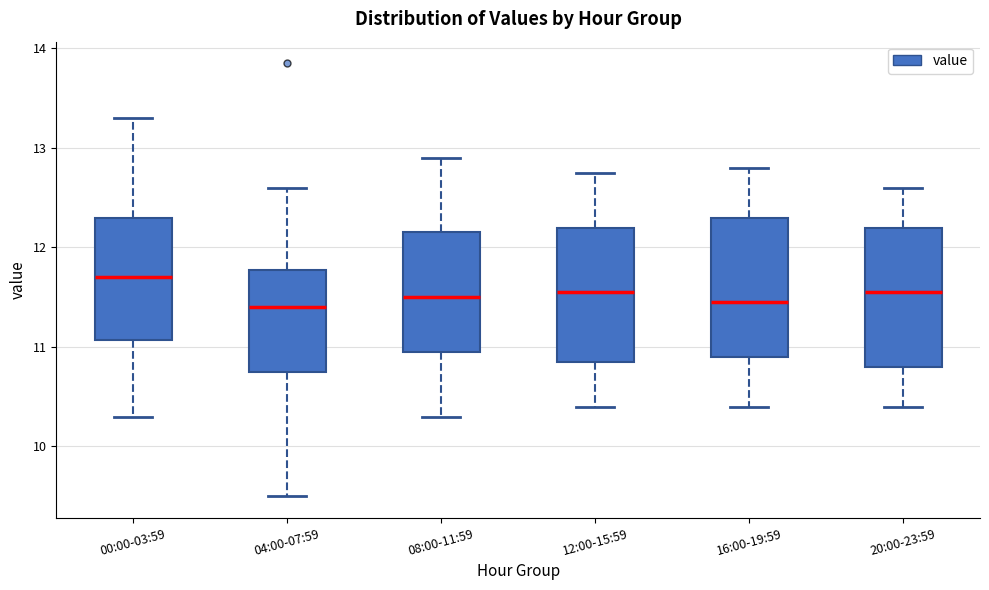

Where is the upper edge of the box for 04:00-07:59 on the y-axis? The values are not printed on the chart, so give them approximately, as read against the axis.

11.8